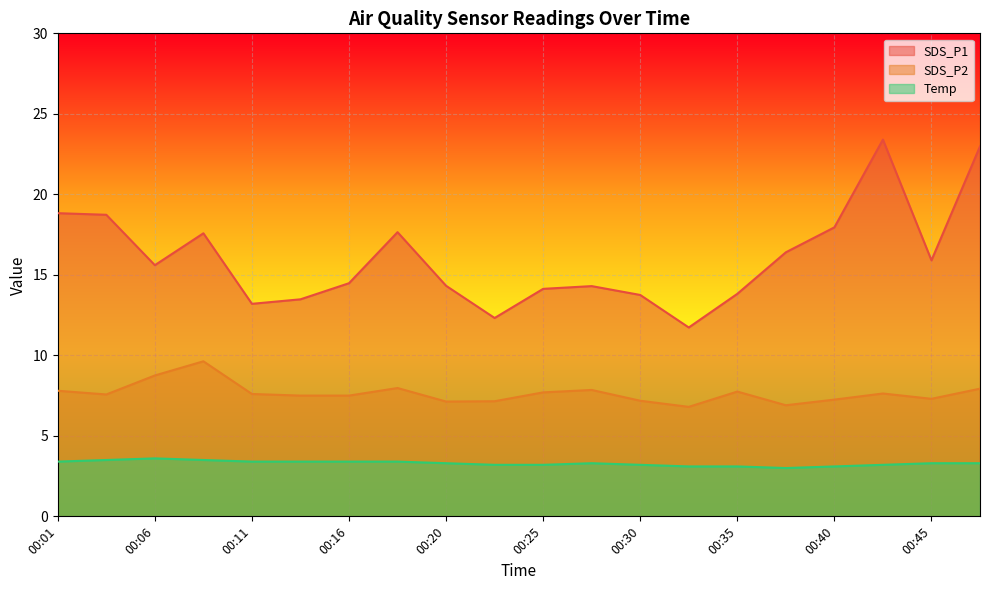

True or false: SDS_P1 has a value of 17.6 at 00:08.

True